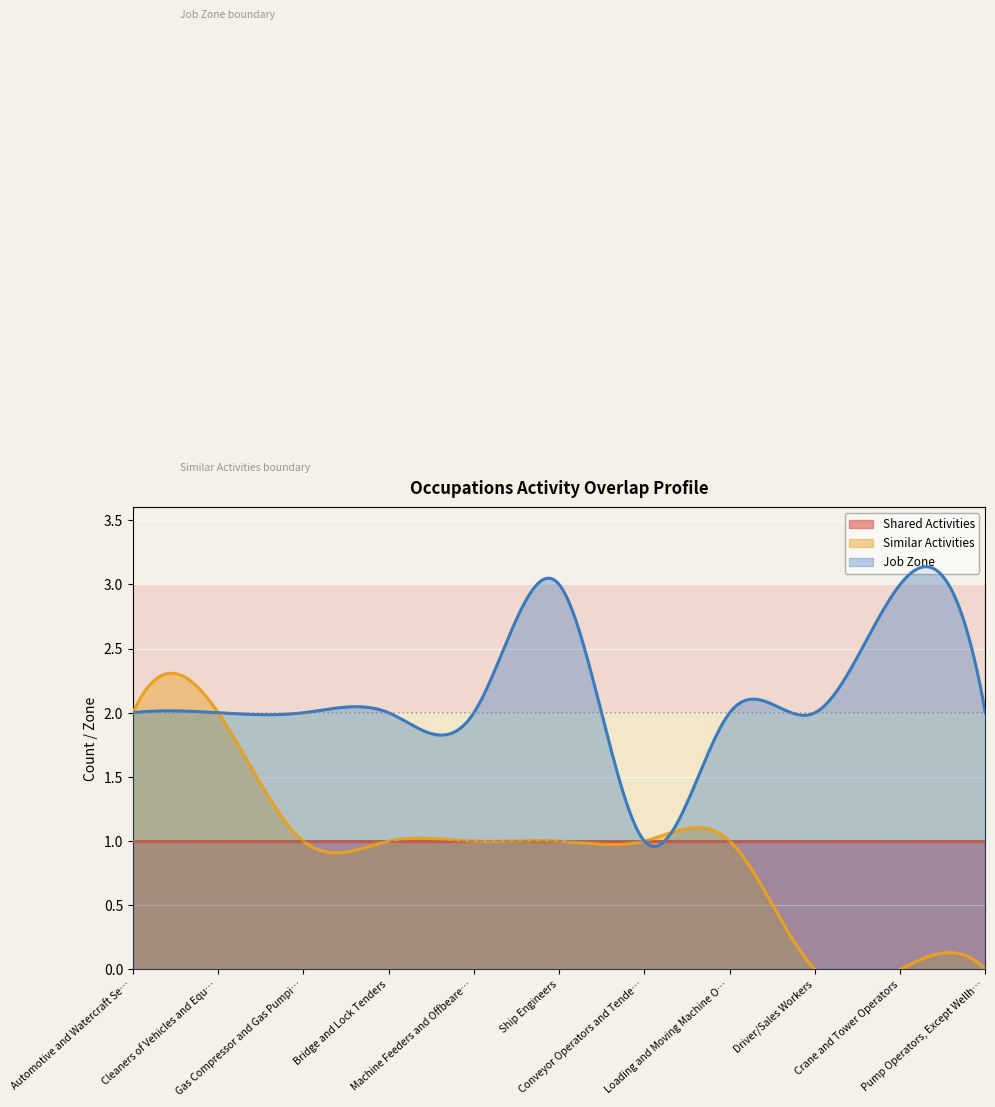

What position from the left is Cleaners of Vehicles and Equipment?

2